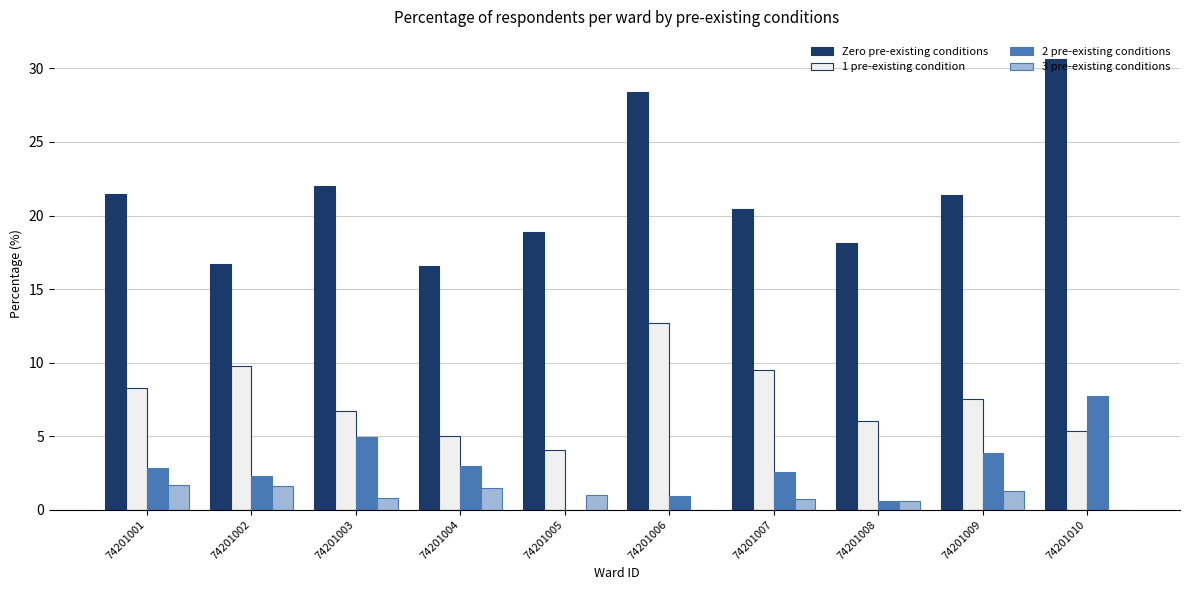

Where does the Zero pre-existing conditions series first go above 21?

74201001